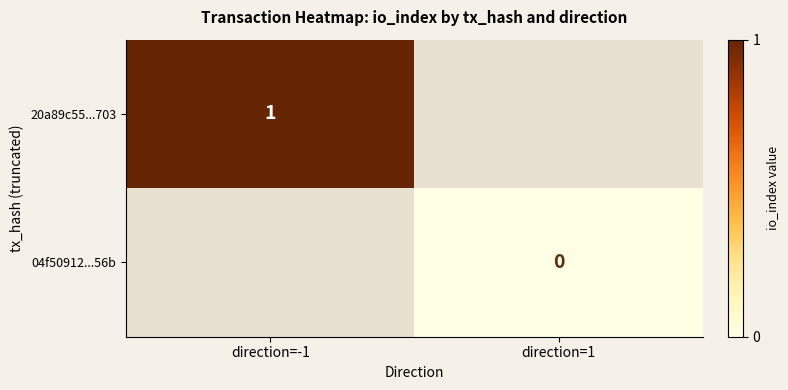

Is the value of 20a89c55...703 at direction=-1 greater than the value of 04f50912...56b at direction=1?

Yes